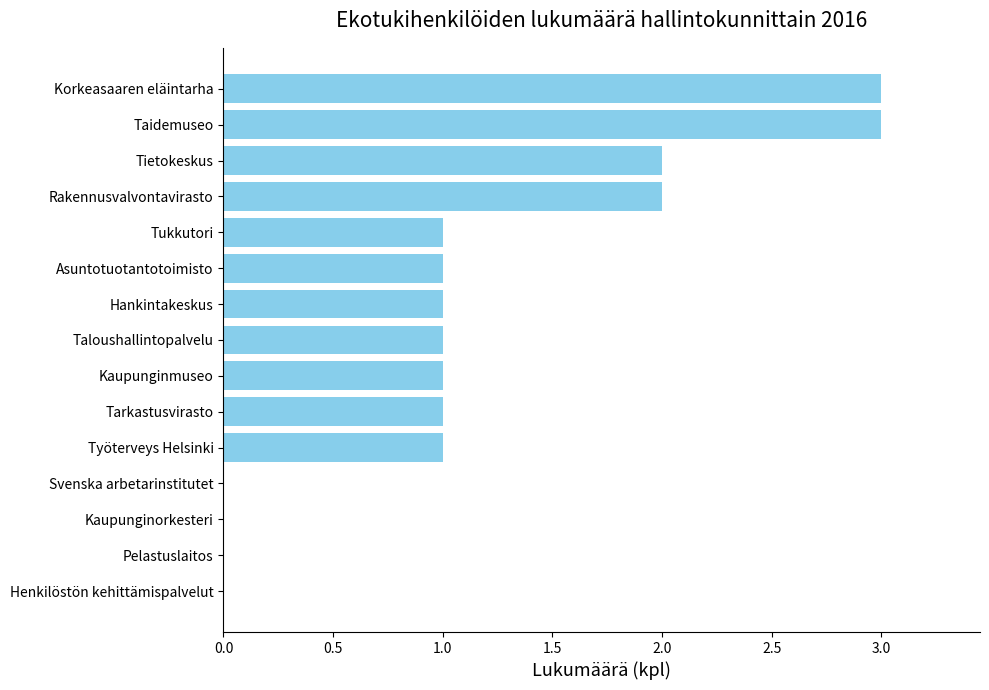

What is the ratio of the value at Tietokeskus to the value at Taidemuseo?

0.7